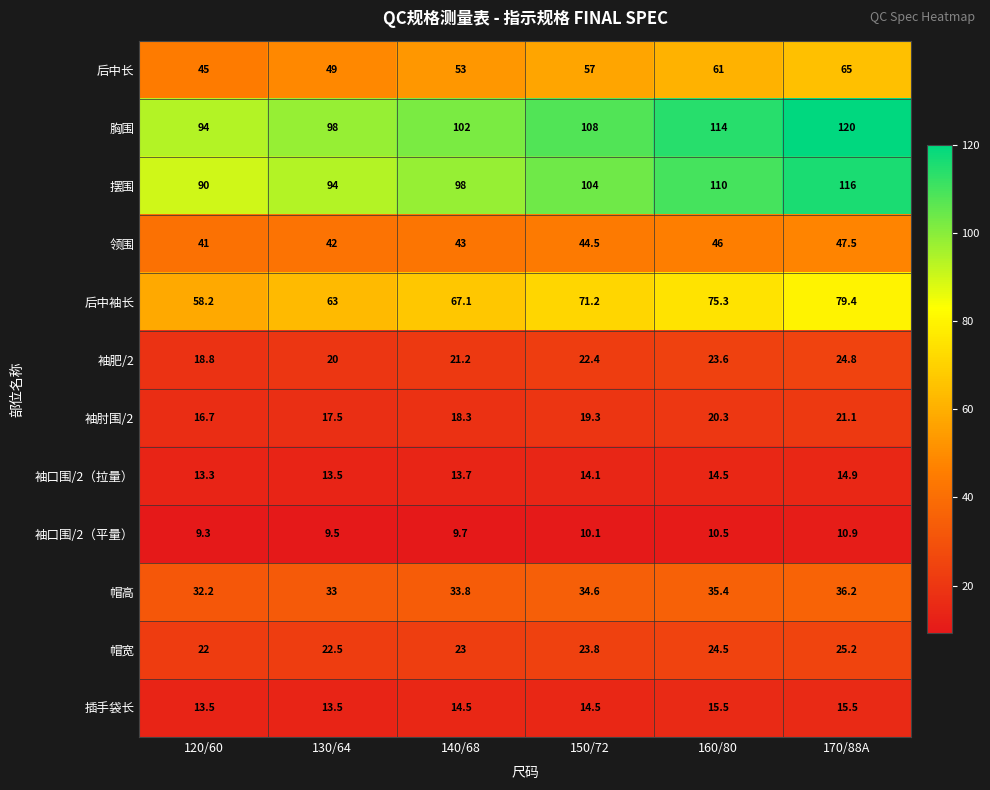

Rank the series by their maximum value, from lowest to highest.

袖口围/2（平量）, 袖口围/2（拉量）, 插手袋长, 袖肘围/2, 袖肥/2, 帽宽, 帽高, 领围, 后中长, 后中袖长, 摆围, 胸围